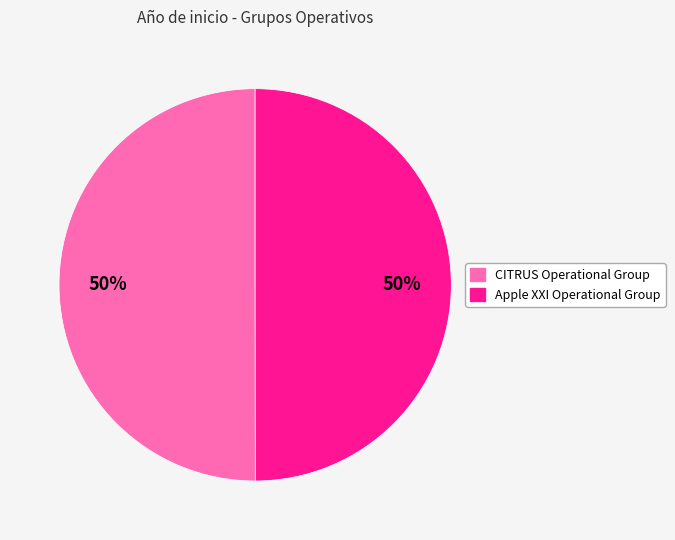

Do Apple XXI Operational Group and CITRUS Operational Group together represent more than half of the pie?

Yes